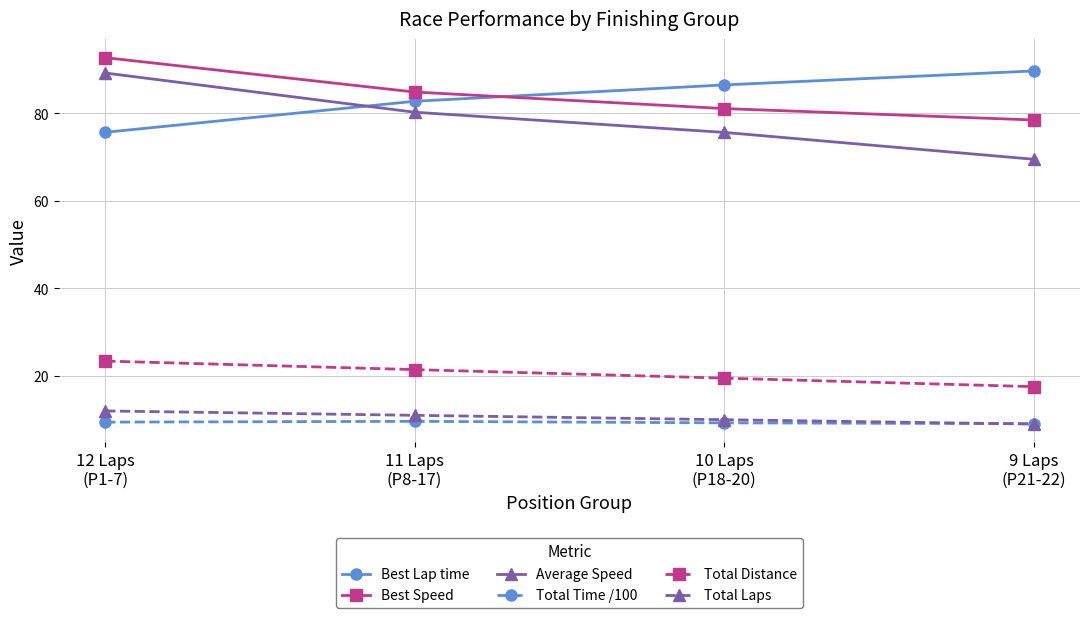

True or false: Average Speed has more than 1 points higher than both neighbors.

False